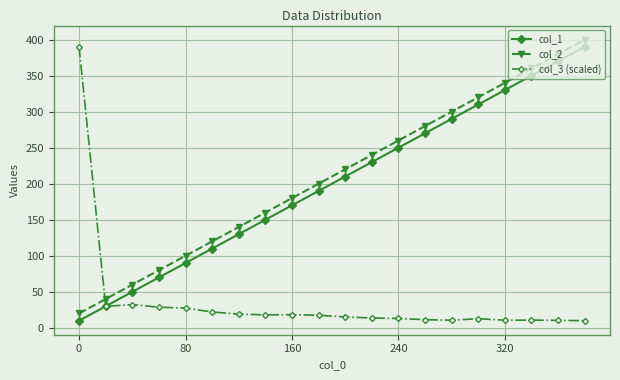

What is the maximum value for col_1?

390.0